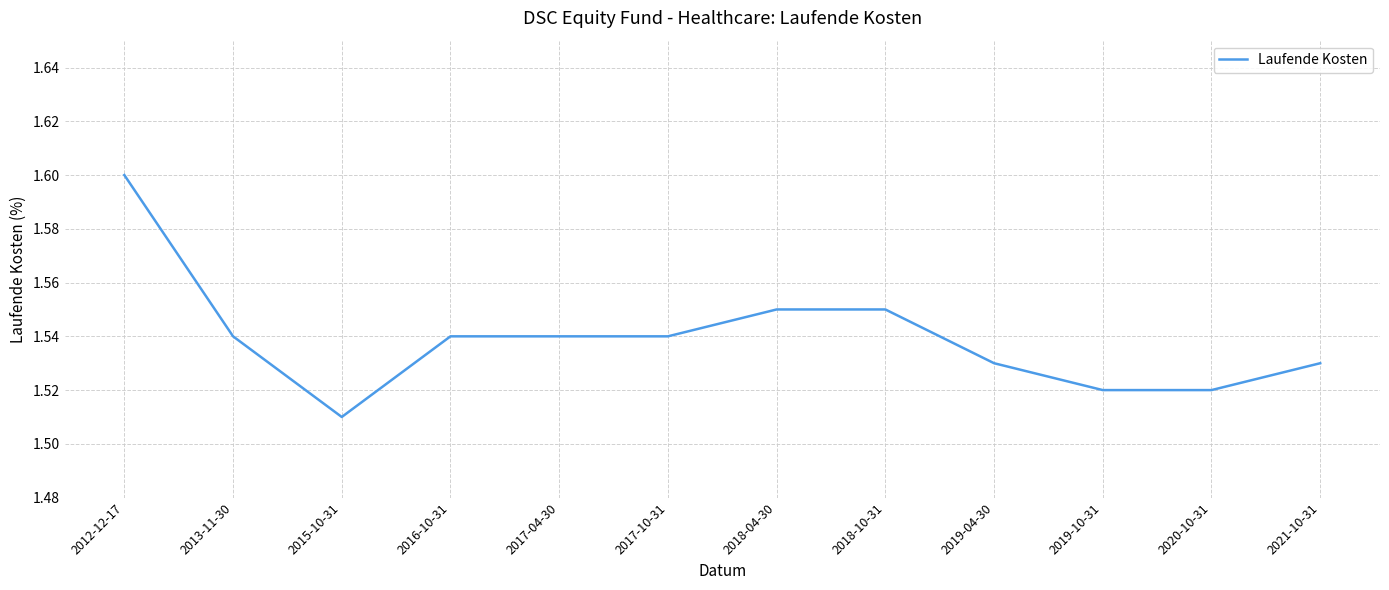

At which category does the chart reach its minimum across all series?

2015-10-31